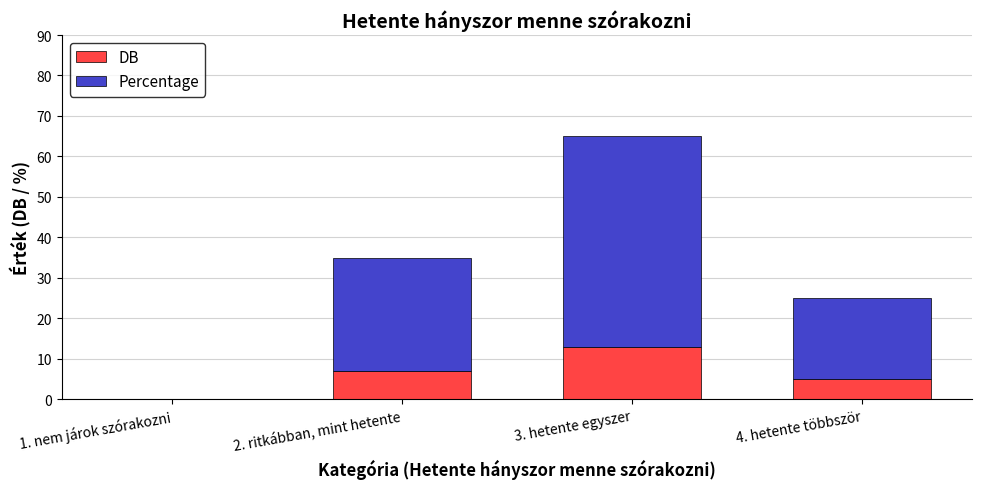

What is the sum of all DB values?

25